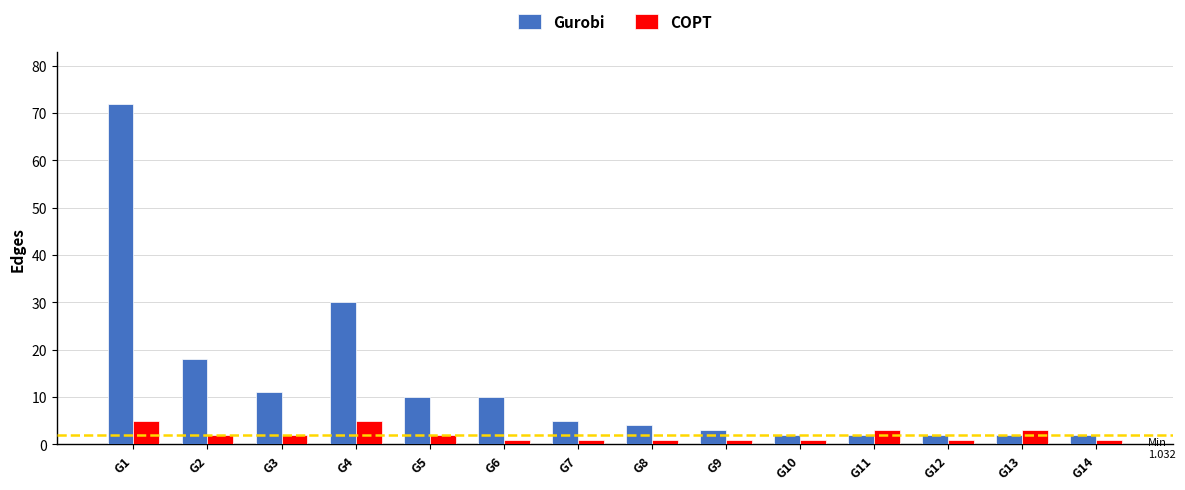

What is the sum of the COPT values at G10 and G9?

2